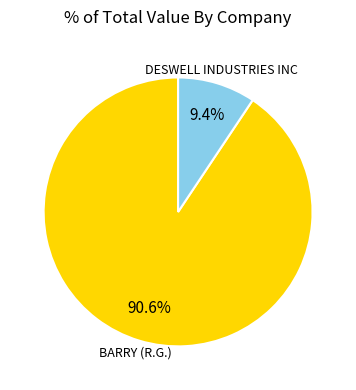

Does any single category account for the majority?

Yes